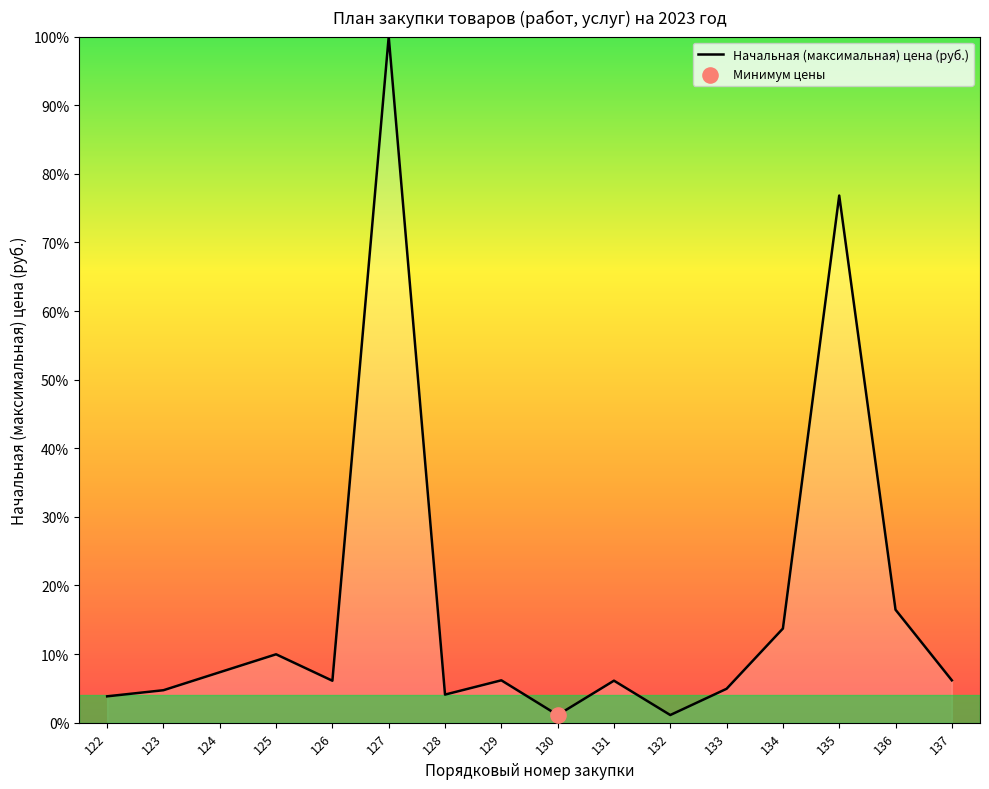

Approximately how many times larger is the value at 126 compared to 122?

1.6